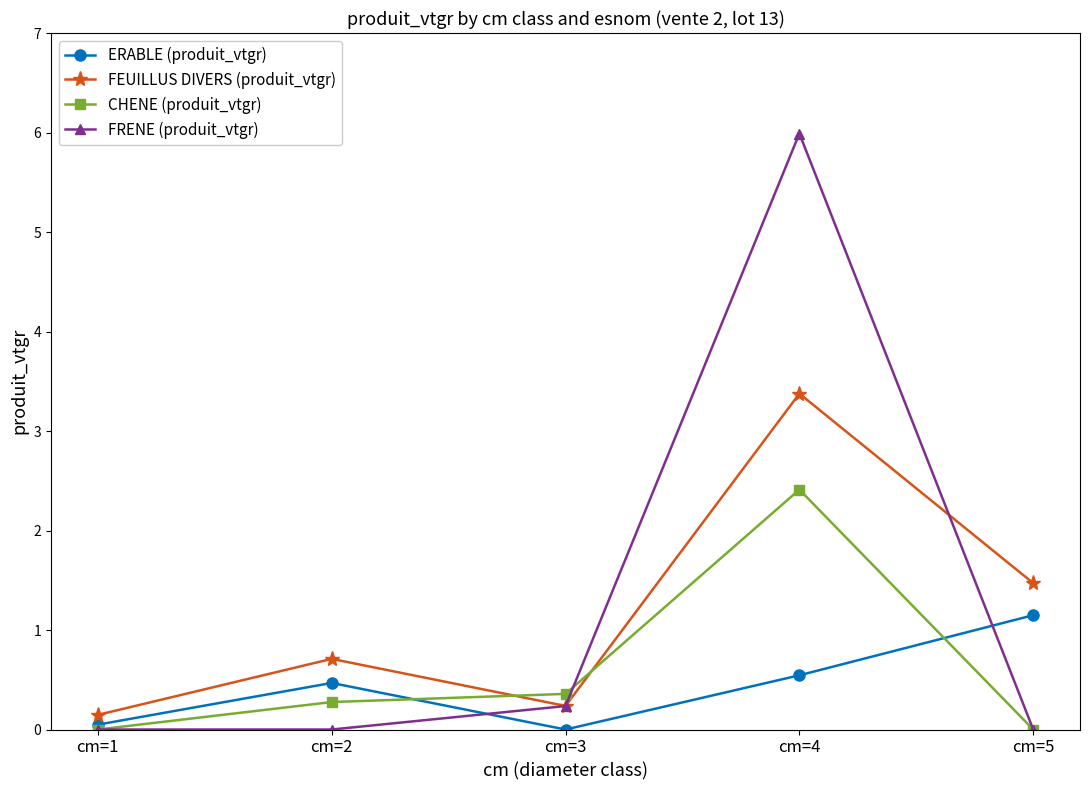

Which series has the largest total across all categories?

FRENE (produit_vtgr)